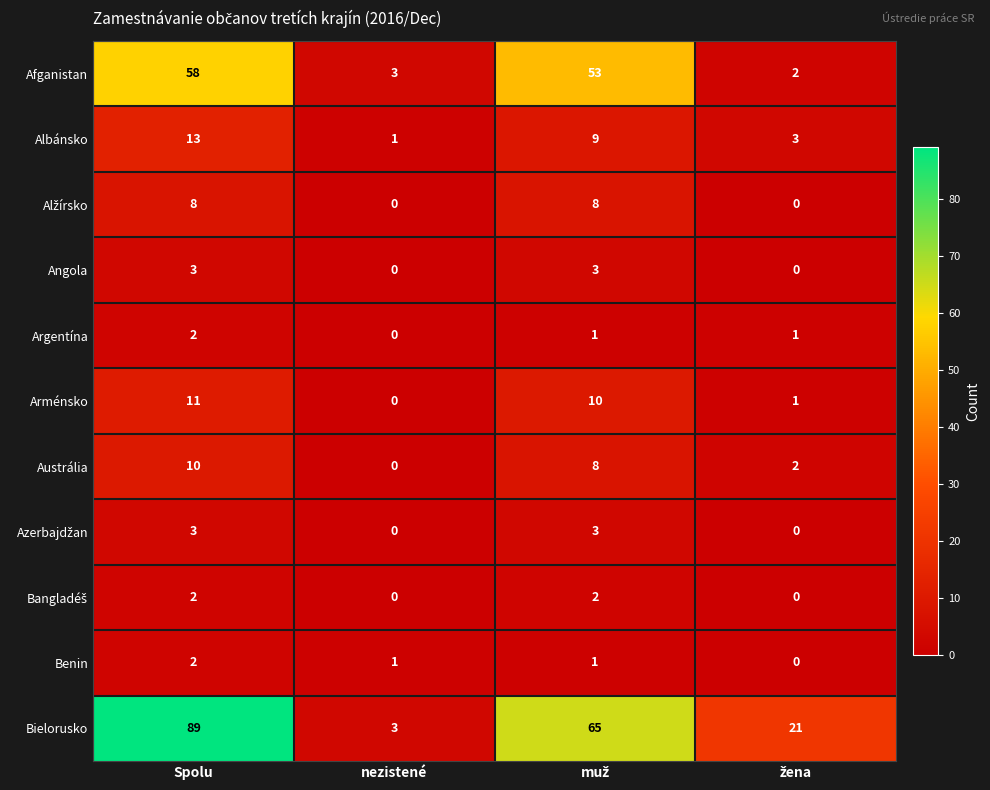

What is the greatest value displayed?

89